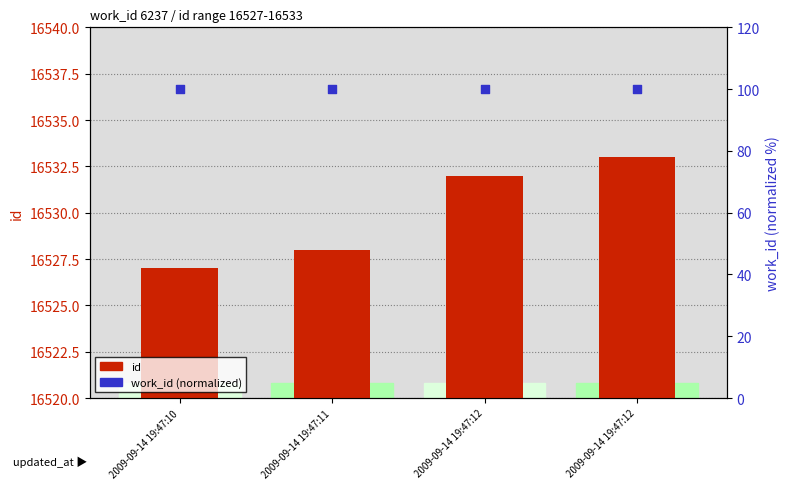

At how many categories does at least one series exceed 883?

4